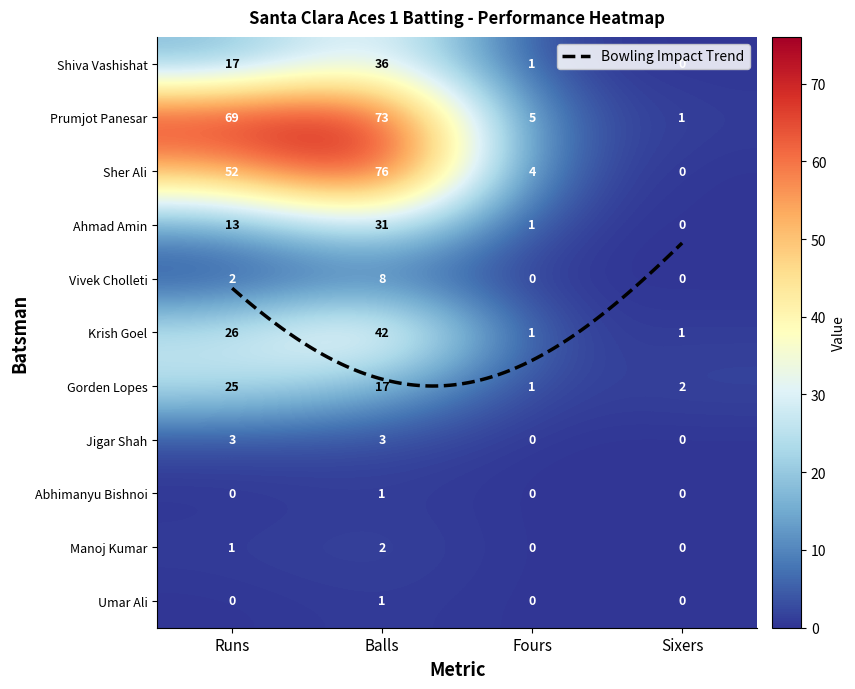

How many positive values does the Jigar Shah series have?

2